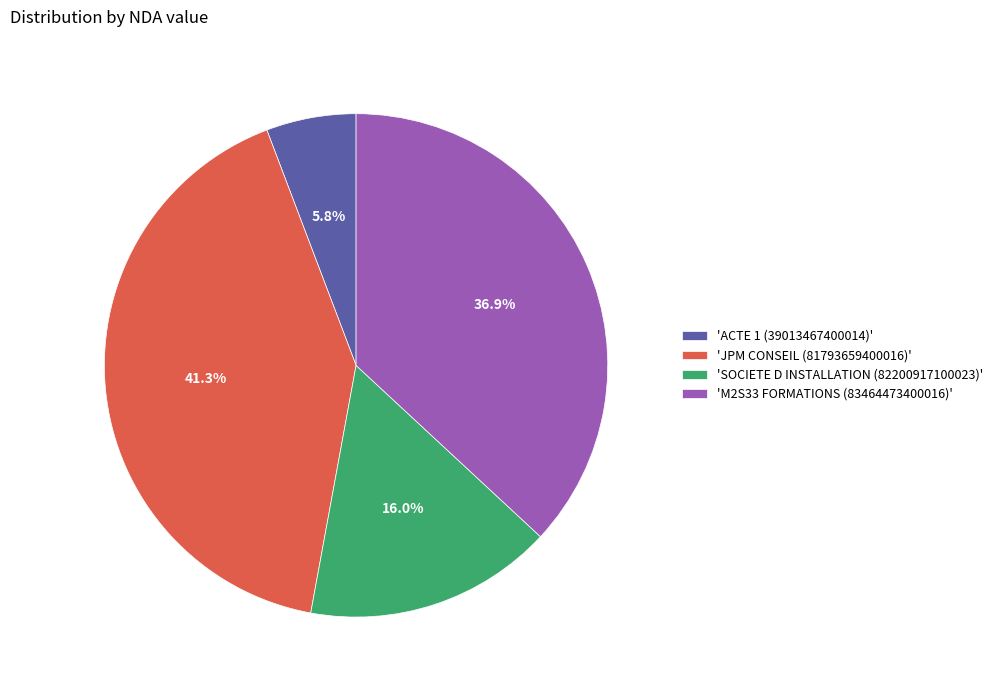

Which category has the smallest portion of the pie?

'ACTE 1 (39013467400014)'